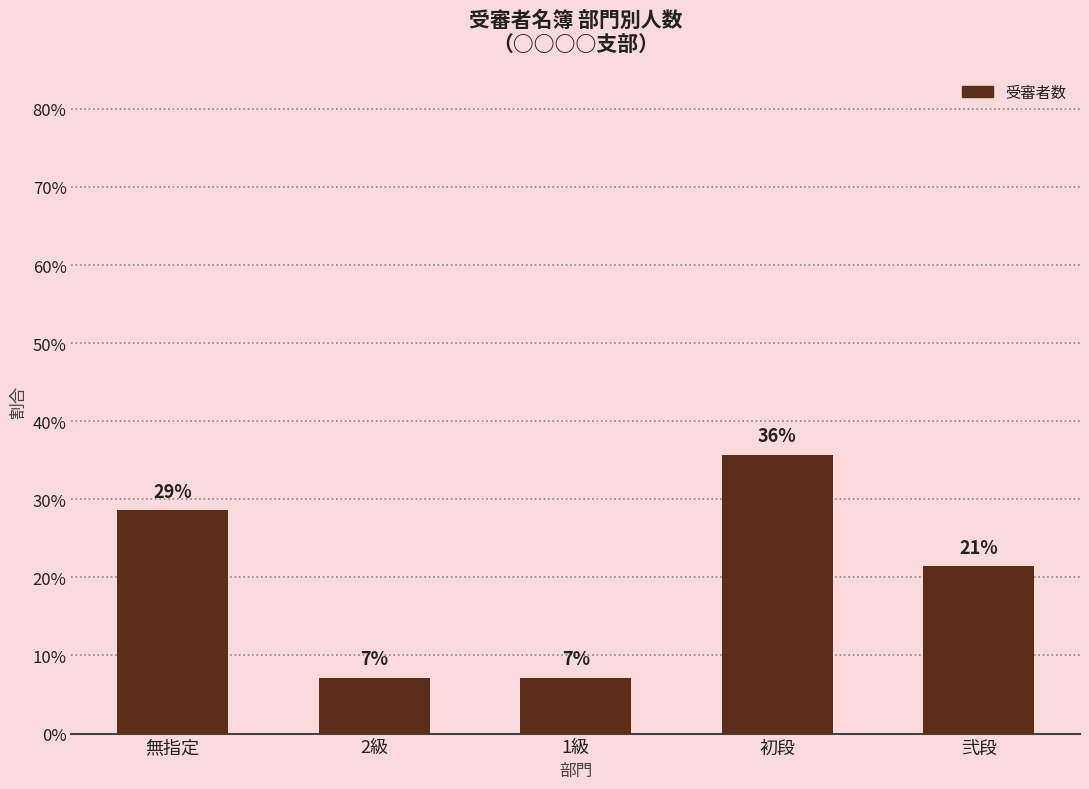

Are the bars horizontal?

No